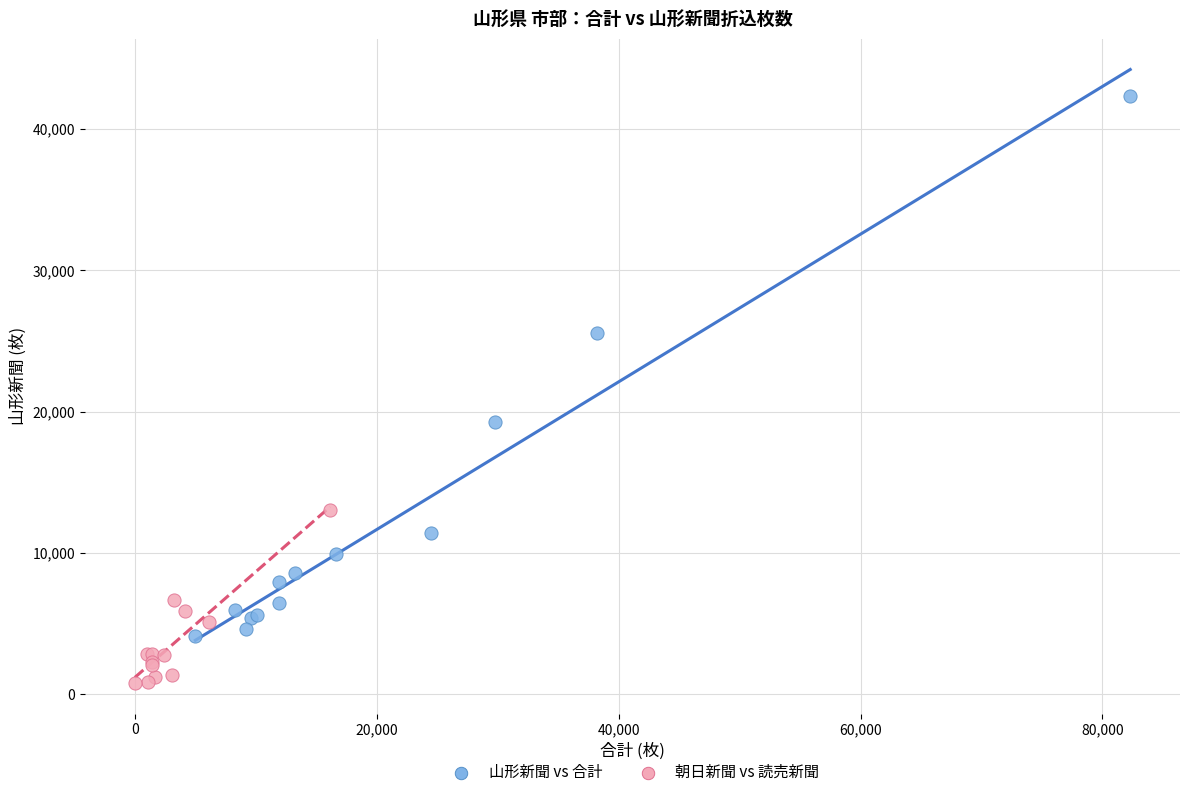

Which series contains the highest Y value?

山形新聞 vs 合計